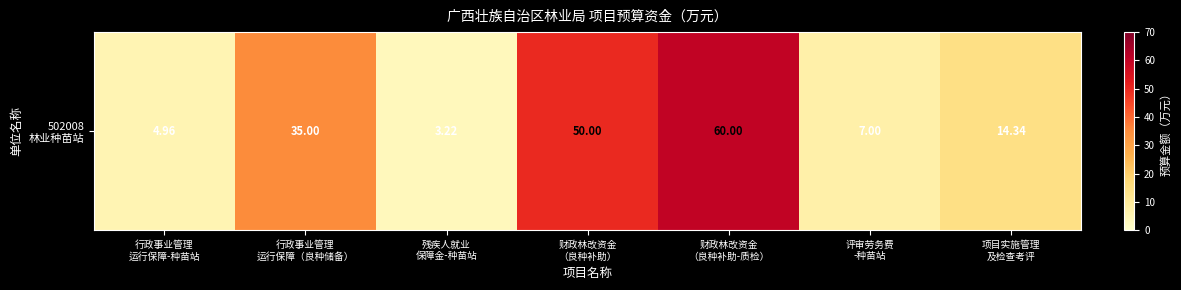

What is the difference between the maximum and minimum values?

56.8